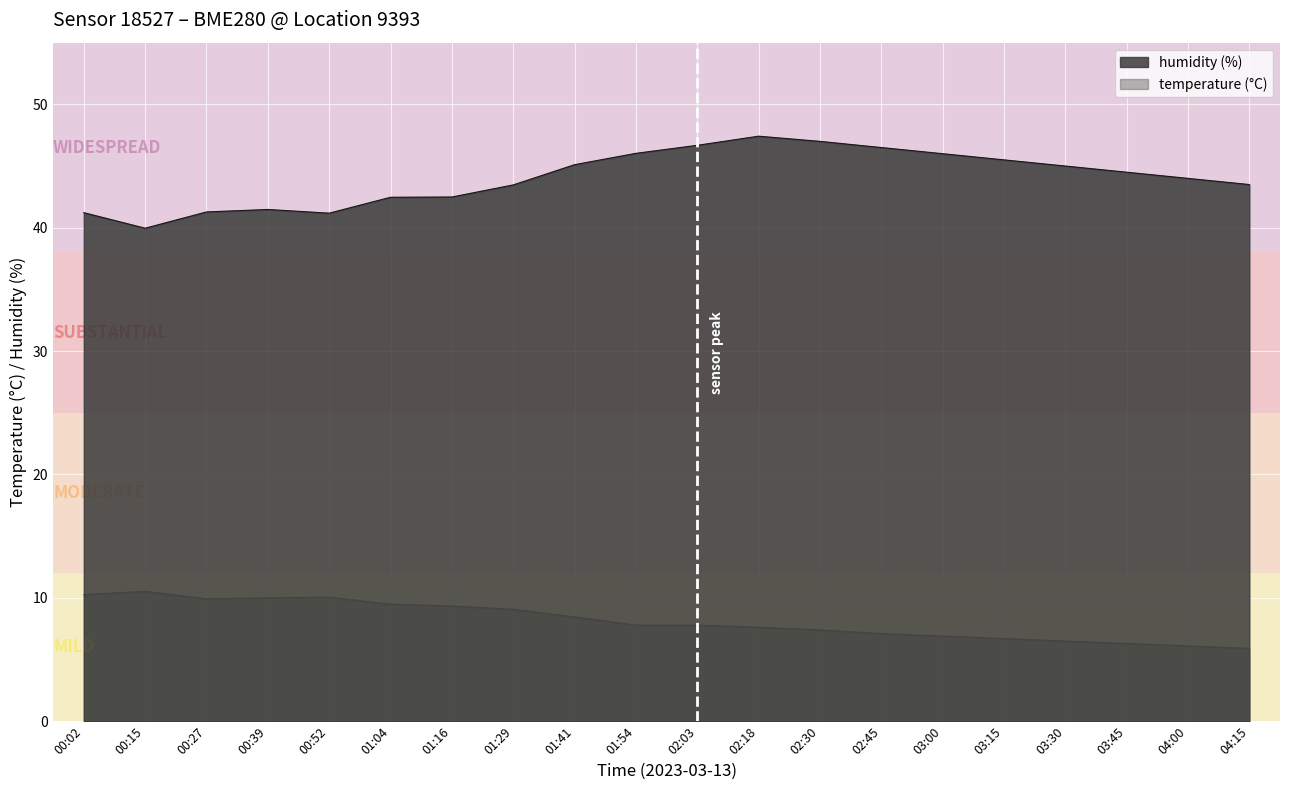

What is the total value across all series at 02:45?

53.6